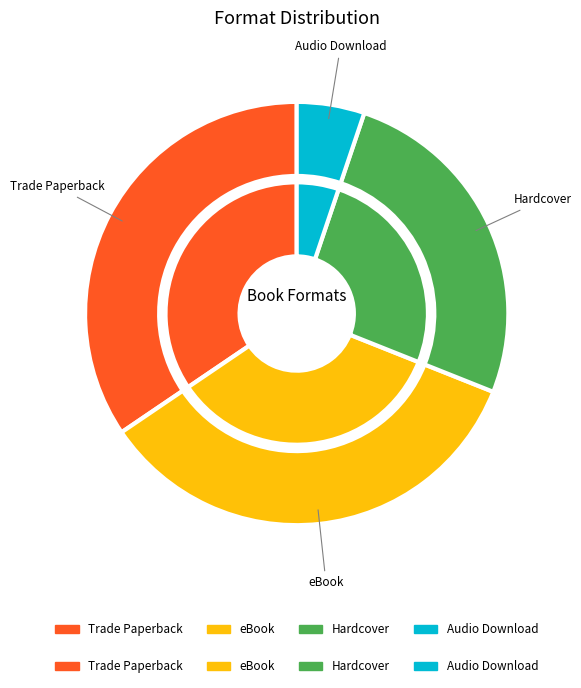

True or false: Audio Download accounts for 1% of the total.

False